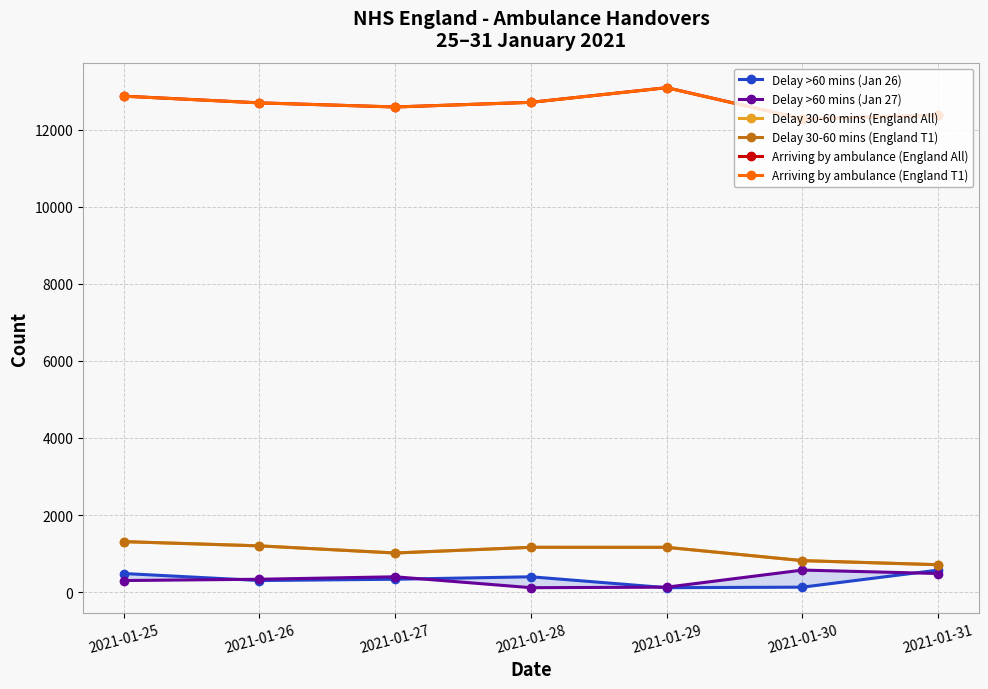

At 2021-01-26, list the series in order from largest to smallest.

Arriving by ambulance (England All), Arriving by ambulance (England T1), Delay 30-60 mins (England All), Delay 30-60 mins (England T1), Delay >60 mins (Jan 27), Delay >60 mins (Jan 26)